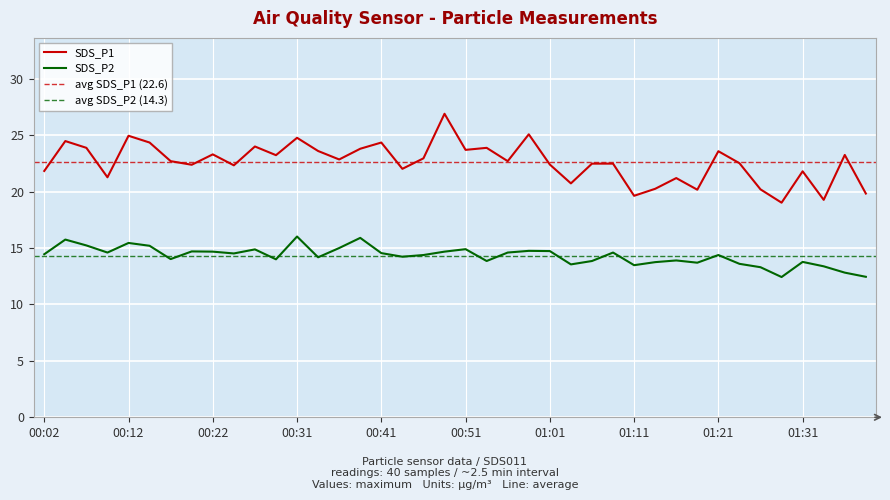

List the series in order of their overall mean, lowest first.

SDS_P2, SDS_P1